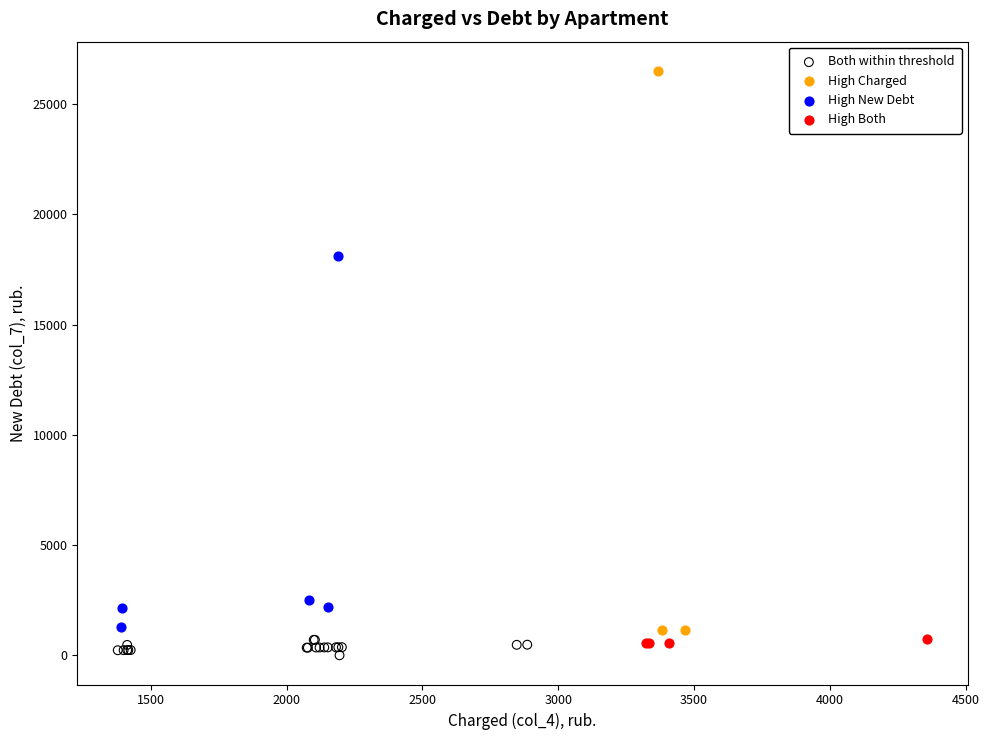

Which series reaches the maximum Y coordinate?

High Charged